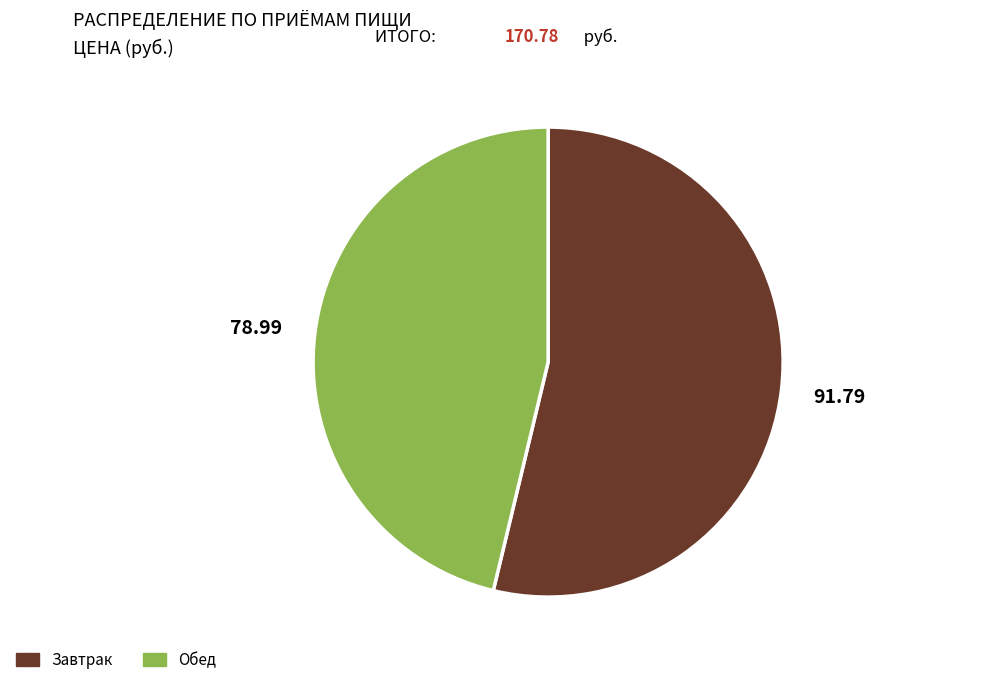

What is the ratio of the value at Завтрак to the value at Обед?

1.2